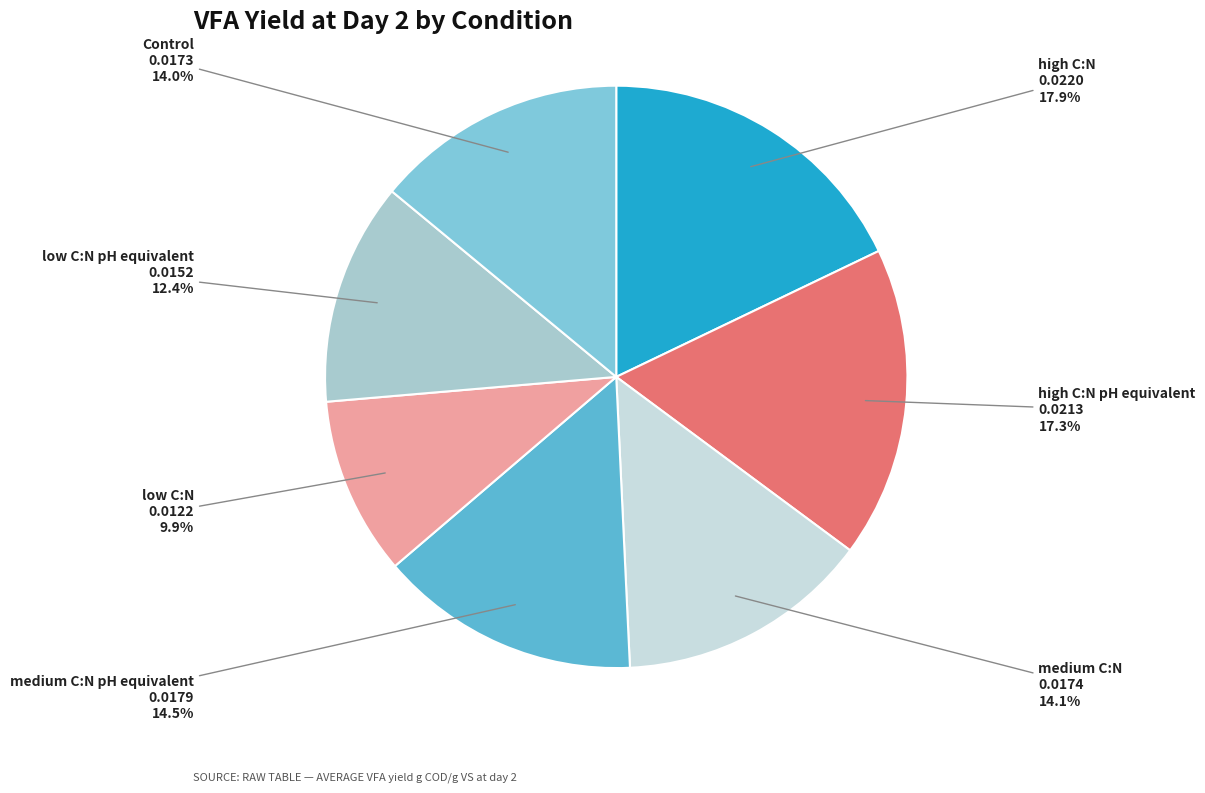

Does any single category account for the majority?

No